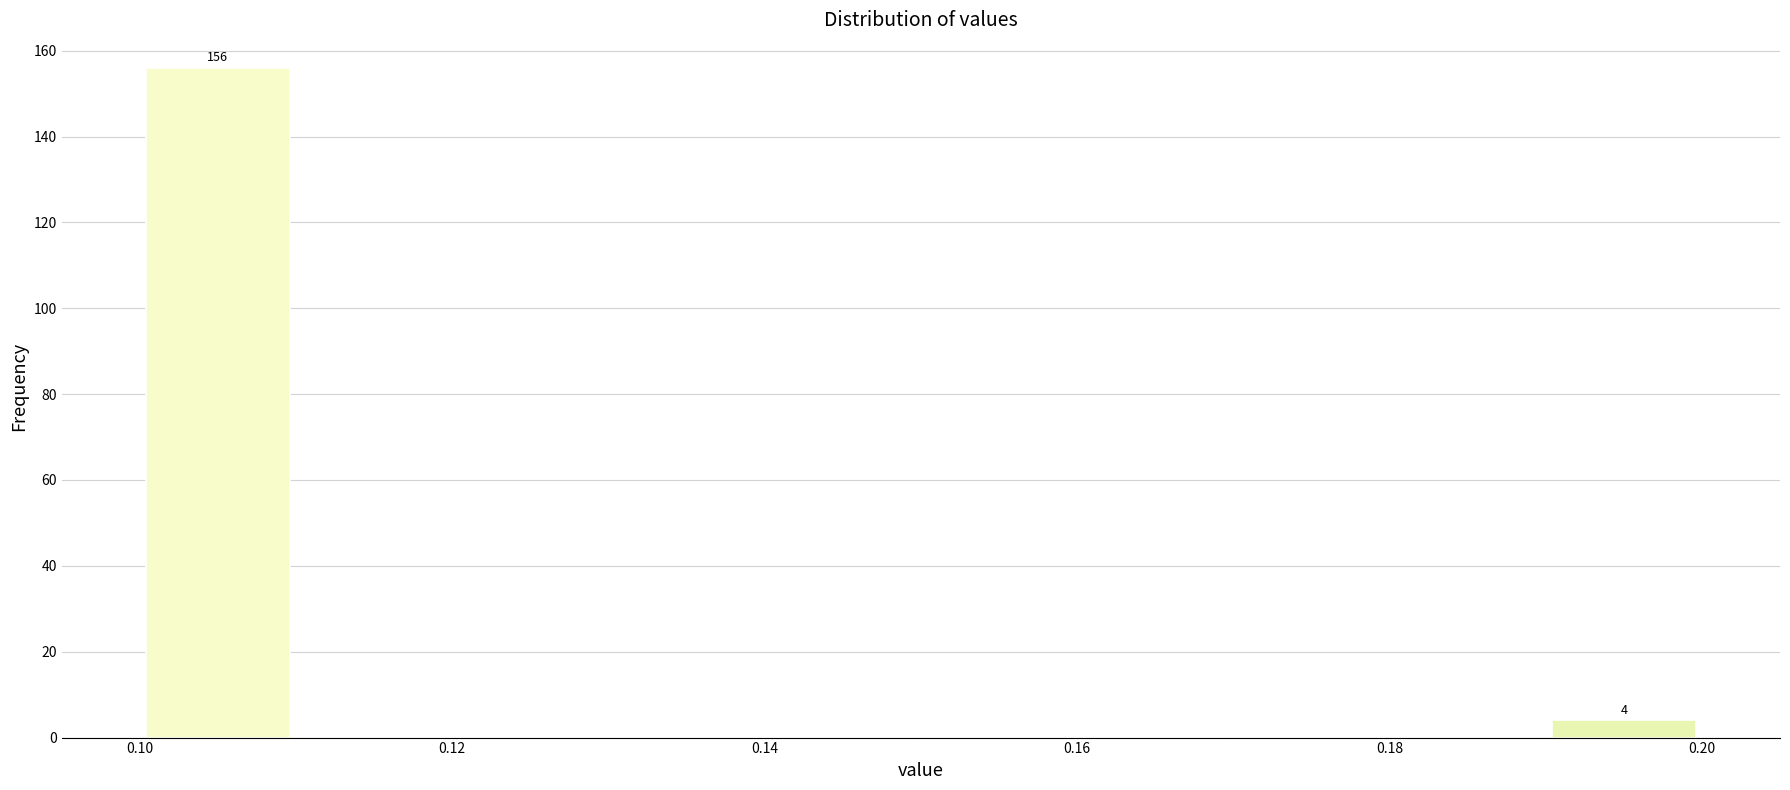

Over which range of the x-axis is the bar tallest?

0.10 to 0.11